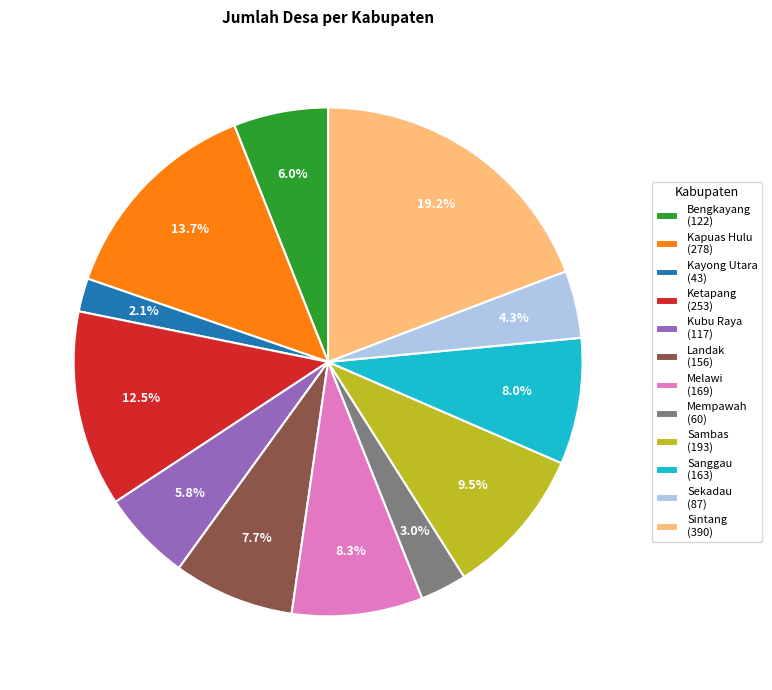

Is there any slice that represents more than half of the pie?

No